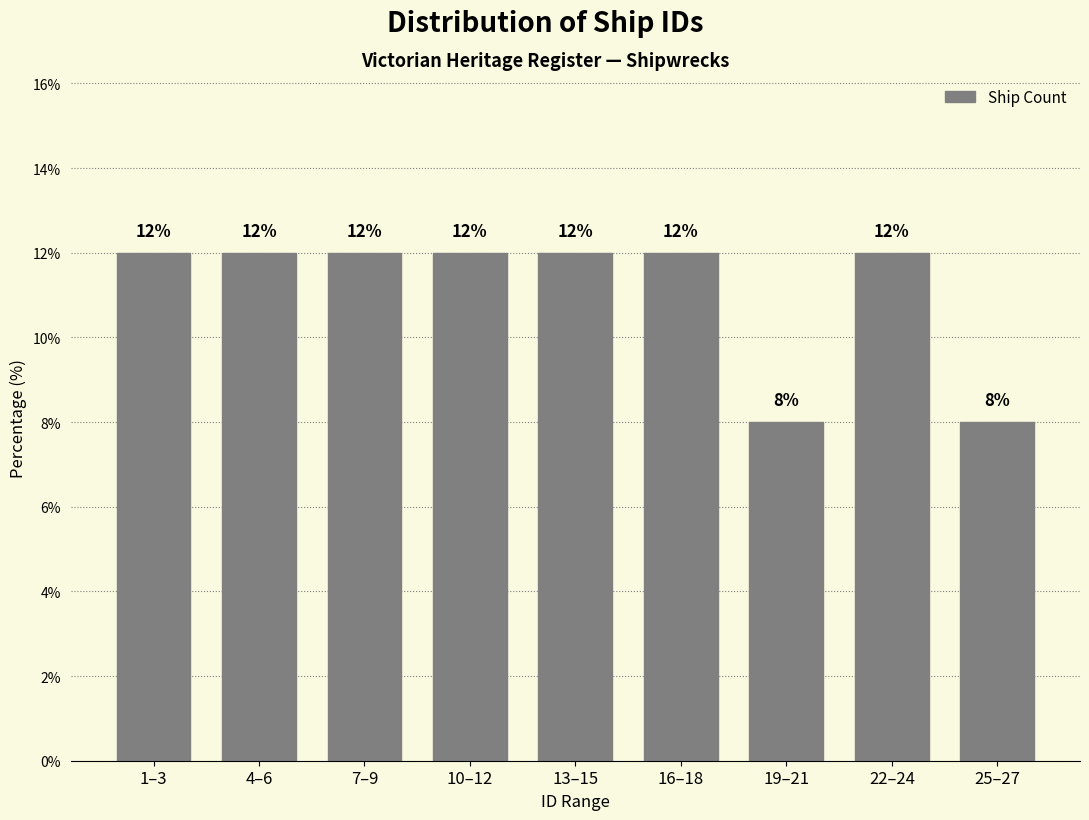

Reading left to right, what are all the values shown in this chart?

12	12	12	12	12	12	8	12	8